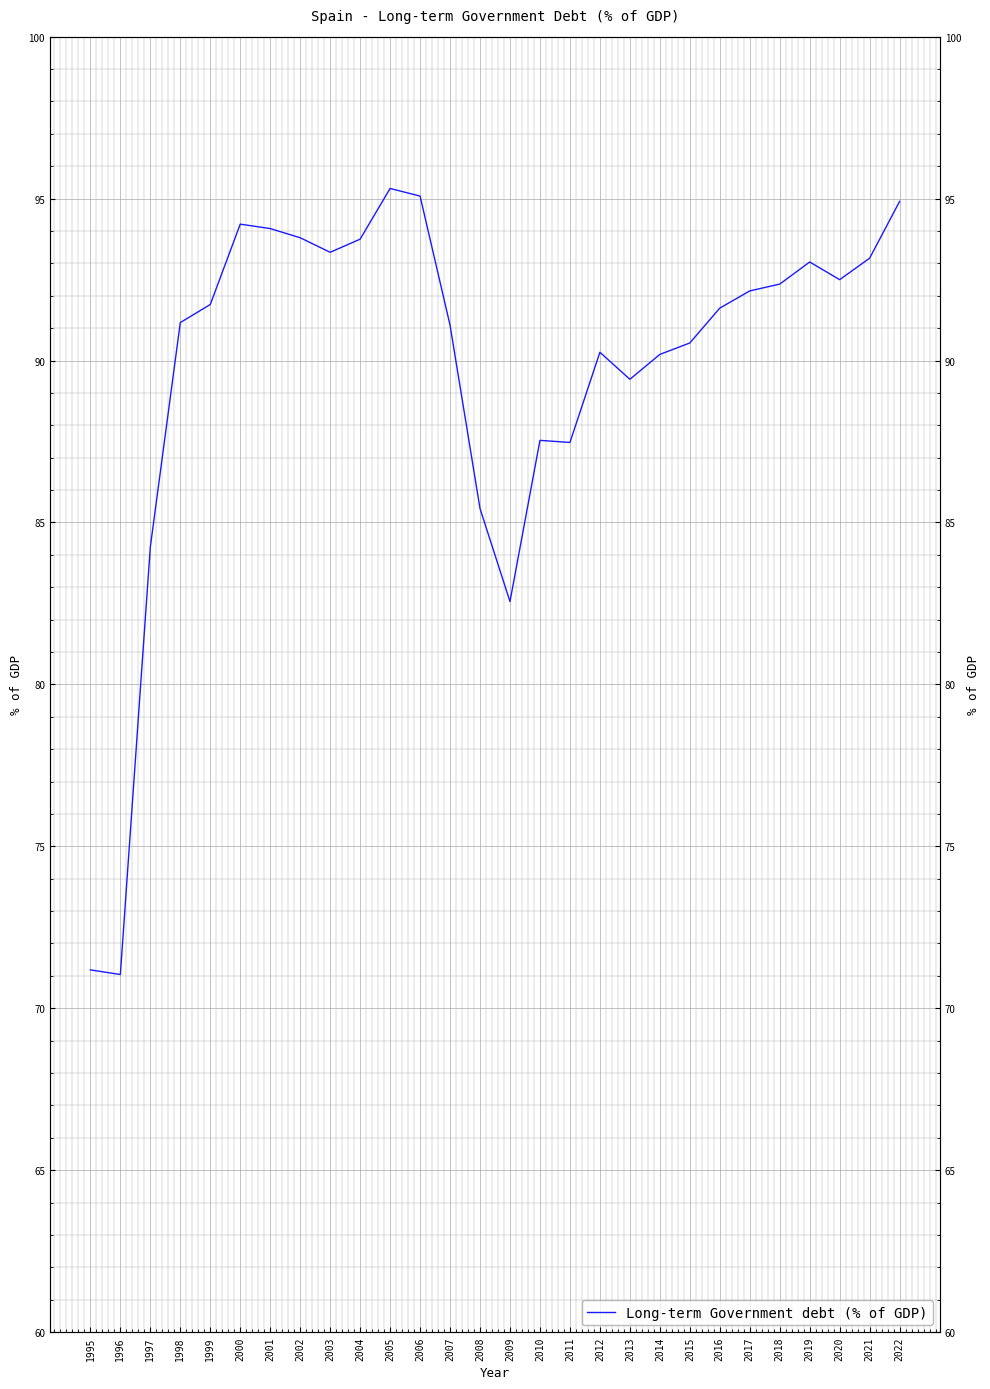

The value at 2000 is 124.0. True or false?

False